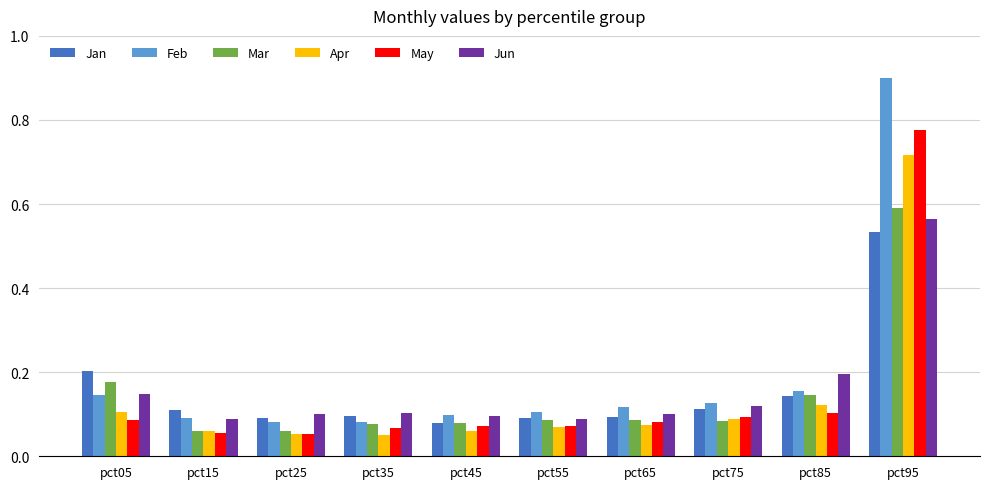

How many bars are there in total?

60